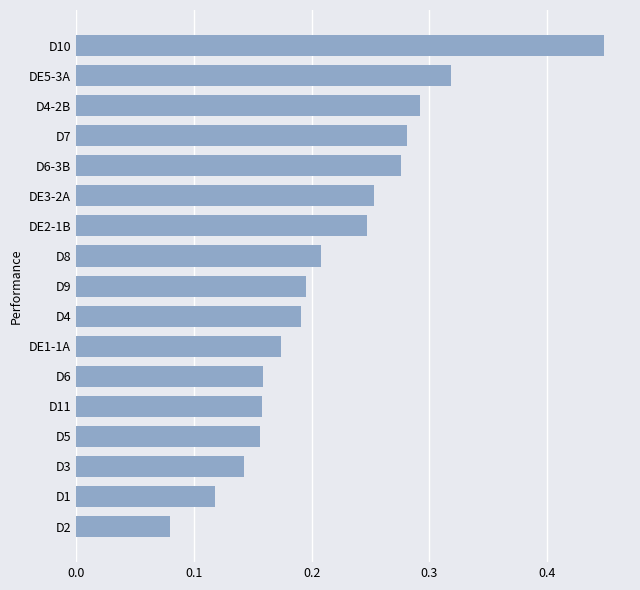

At which label is the value closest to 0?

D2